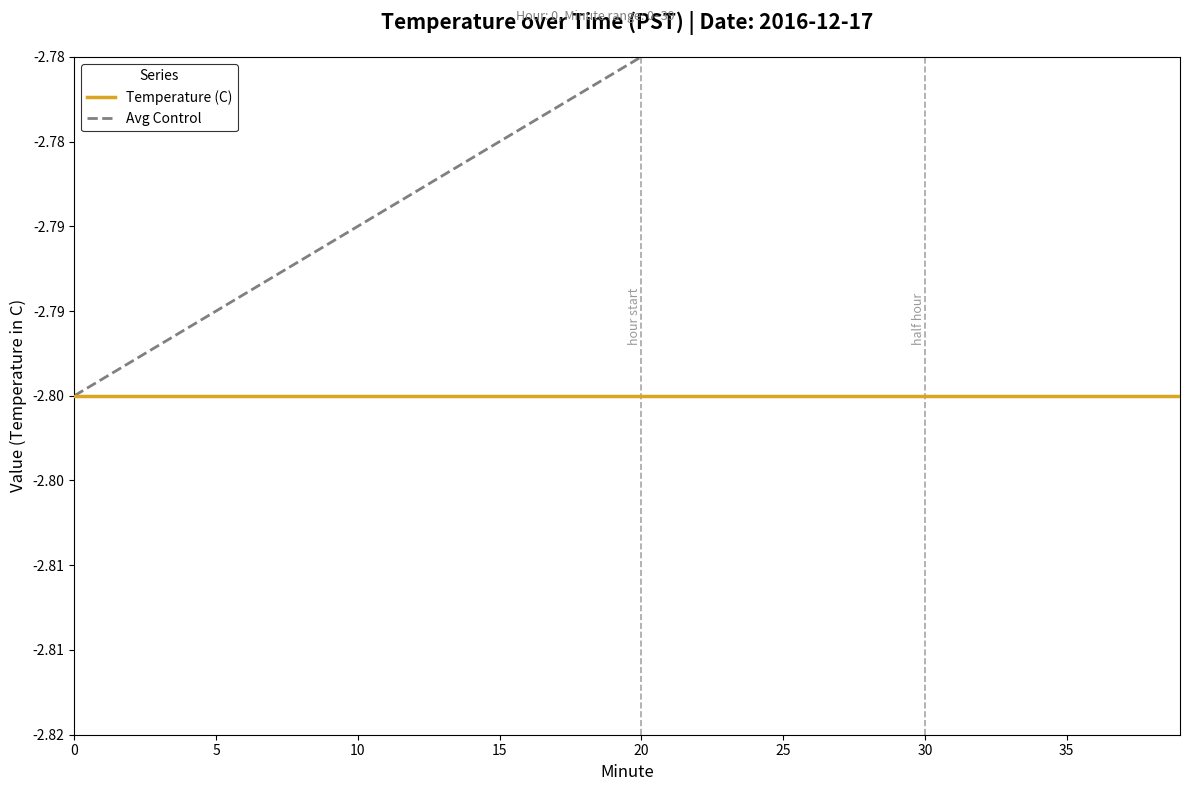

Reading left to right, list all the values displayed in this chart.

Temperature (C): -2.8	-2.8	-2.8	-2.8	-2.8	-2.8	-2.8	-2.8	-2.8	-2.8	-2.8	-2.8	-2.8	-2.8	-2.8	-2.8	-2.8	-2.8	-2.8	-2.8	-2.8	-2.8	-2.8	-2.8	-2.8	-2.8	-2.8	-2.8	-2.8	-2.8	-2.8	-2.8	-2.8	-2.8	-2.8	-2.8	-2.8	-2.8	-2.8	-2.8
Avg Control: -2.8	-2.8	-2.8	-2.8	-2.8	-2.8	-2.8	-2.8	-2.8	-2.8	-2.8	-2.8	-2.8	-2.8	-2.8	-2.8	-2.8	-2.8	-2.8	-2.8	-2.8	-2.8	-2.8	-2.8	-2.8	-2.8	-2.8	-2.8	-2.8	-2.8	-2.8	-2.8	-2.8	-2.8	-2.8	-2.8	-2.8	-2.8	-2.8	-2.8